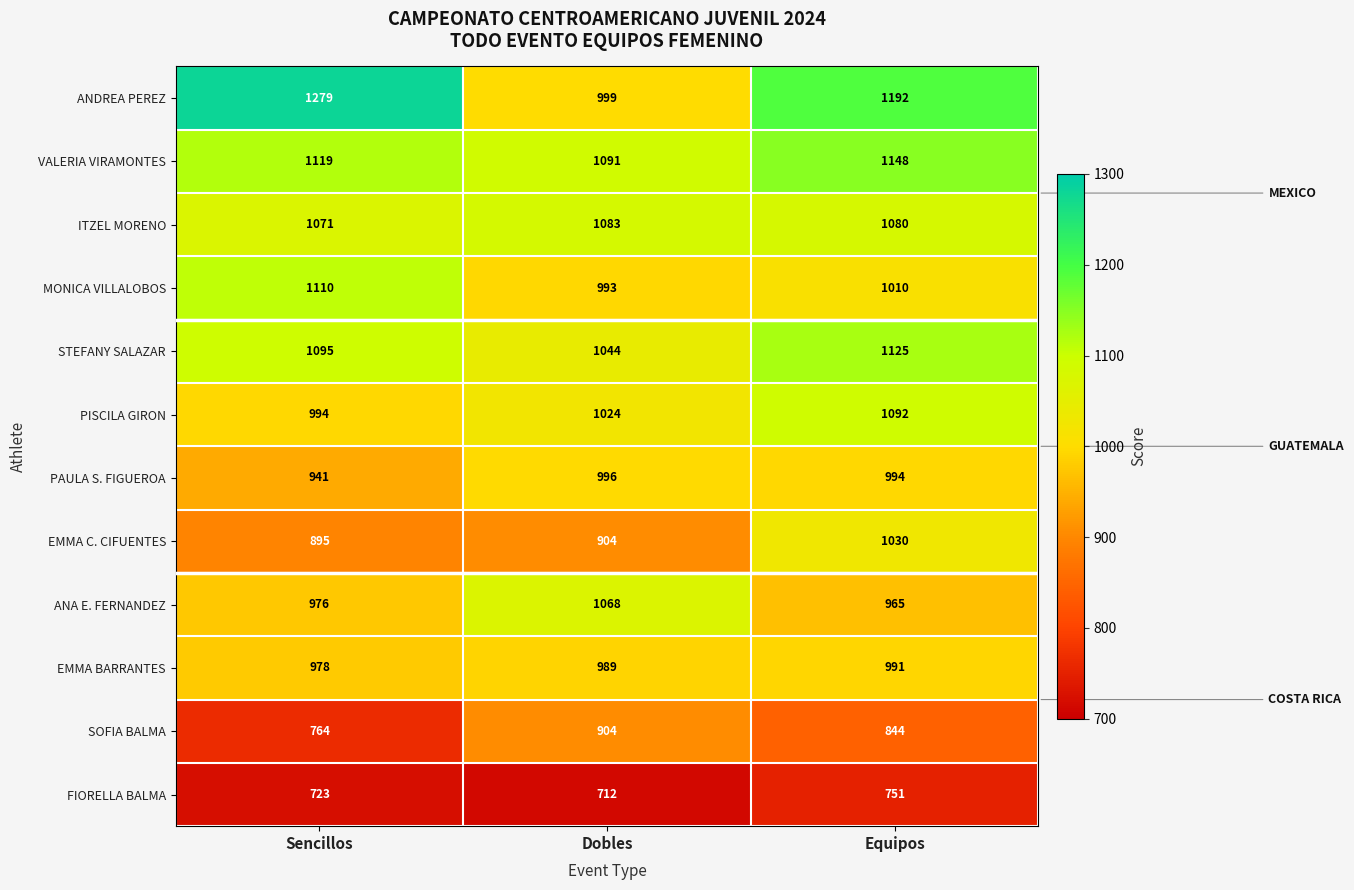

What is the difference between the highest and lowest values at Equipos?

441